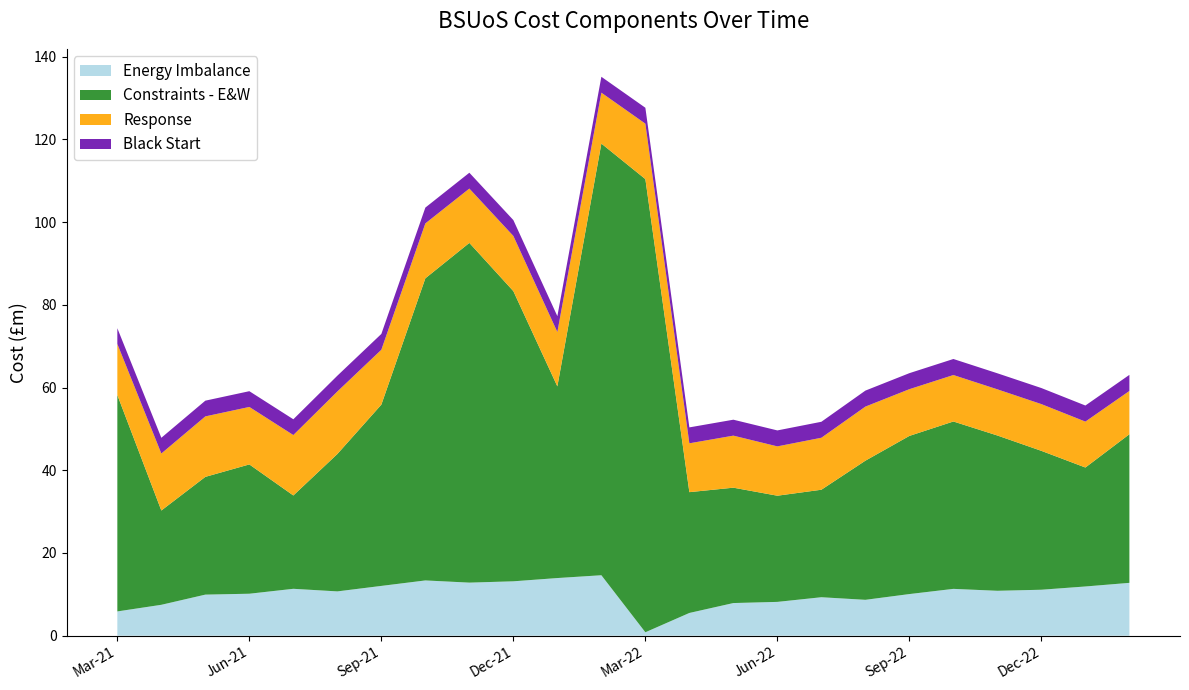

Reading left to right, list all the values displayed in this chart.

Energy Imbalance: Mar-21=5.9	Apr-21=7.5	May-21=9.9	Jun-21=10.2	Jul-21=11.3	Aug-21=10.7	Sep-21=12.0	Oct-21=13.4	Nov-21=12.8	Dec-21=13.2	Jan-22=13.9	Feb-22=14.6	Mar-22=0.8	Apr-22=5.5	May-22=7.9	Jun-22=8.2	Jul-22=9.3	Aug-22=8.7	Sep-22=10.1	Oct-22=11.3	Nov-22=10.9	Dec-22=11.1	Jan-23=11.9	Feb-23=12.8
Constraints - E&W: Mar-21=52.3	Apr-21=22.8	May-21=28.5	Jun-21=31.3	Jul-21=22.6	Aug-21=33.2	Sep-21=43.8	Oct-21=73.0	Nov-21=82.1	Dec-21=70.2	Jan-22=46.3	Feb-22=104.4	Mar-22=109.6	Apr-22=29.2	May-22=27.9	Jun-22=25.7	Jul-22=26.0	Aug-22=33.6	Sep-22=38.2	Oct-22=40.5	Nov-22=37.5	Dec-22=33.6	Jan-23=28.8	Feb-23=35.9
Response: Mar-21=12.3	Apr-21=13.8	May-21=14.6	Jun-21=13.9	Jul-21=14.6	Aug-21=15.1	Sep-21=13.3	Oct-21=13.3	Nov-21=13.1	Dec-21=13.3	Jan-22=13.1	Feb-22=12.3	Mar-22=13.4	Apr-22=11.8	May-22=12.6	Jun-22=11.9	Jul-22=12.6	Aug-22=13.1	Sep-22=11.3	Oct-22=11.2	Nov-22=11.2	Dec-22=11.3	Jan-23=11.1	Feb-23=10.5
Black Start: Mar-21=3.8	Apr-21=3.8	May-21=3.8	Jun-21=3.8	Jul-21=3.8	Aug-21=3.8	Sep-21=3.8	Oct-21=3.8	Nov-21=3.8	Dec-21=3.8	Jan-22=3.8	Feb-22=3.8	Mar-22=3.8	Apr-22=3.8	May-22=3.9	Jun-22=3.9	Jul-22=3.9	Aug-22=3.9	Sep-22=3.9	Oct-22=3.9	Nov-22=3.9	Dec-22=3.9	Jan-23=3.9	Feb-23=3.9